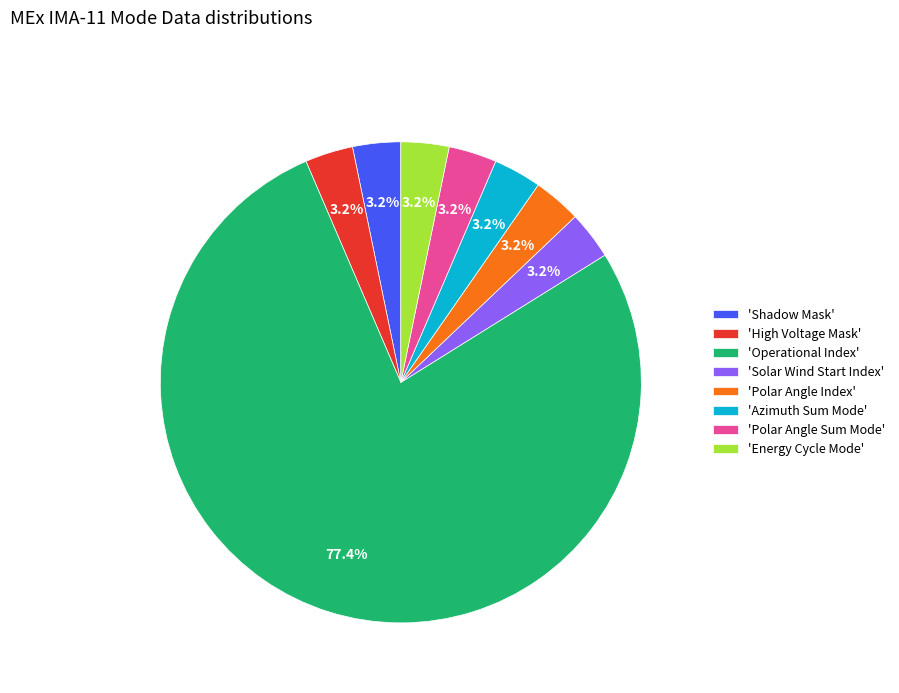

What is the majority slice?

'Operational Index'